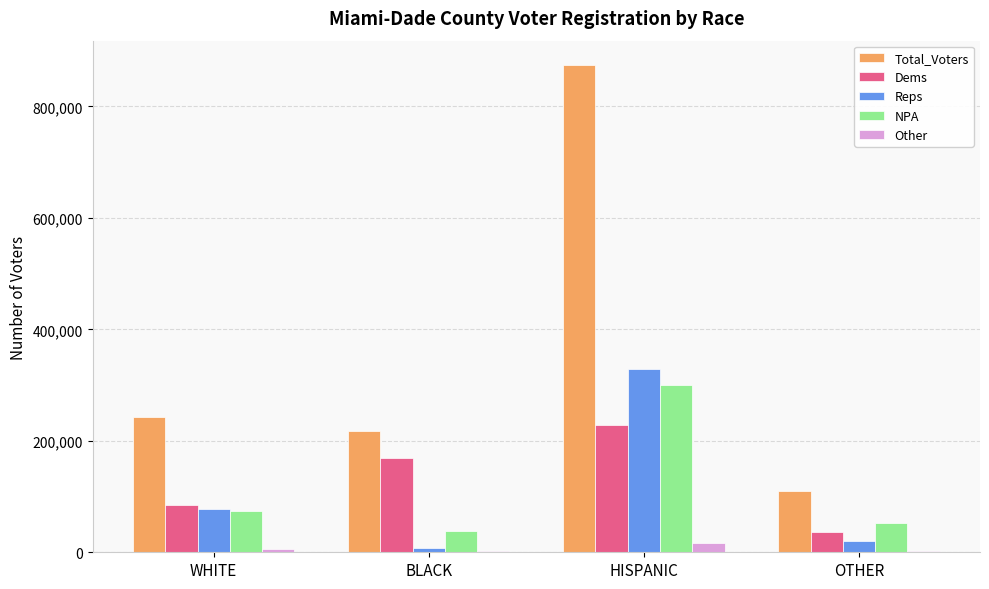

Count the number of categories in the chart.

4